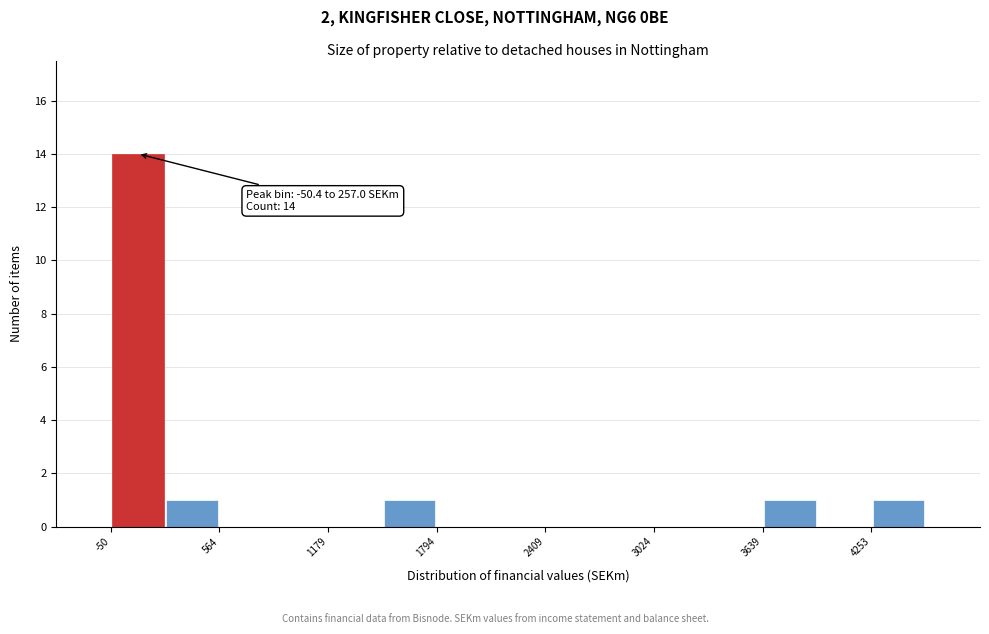

Around what value on the x-axis is the tallest bar? Give the approximate position of its centre, as read against the axis.

100